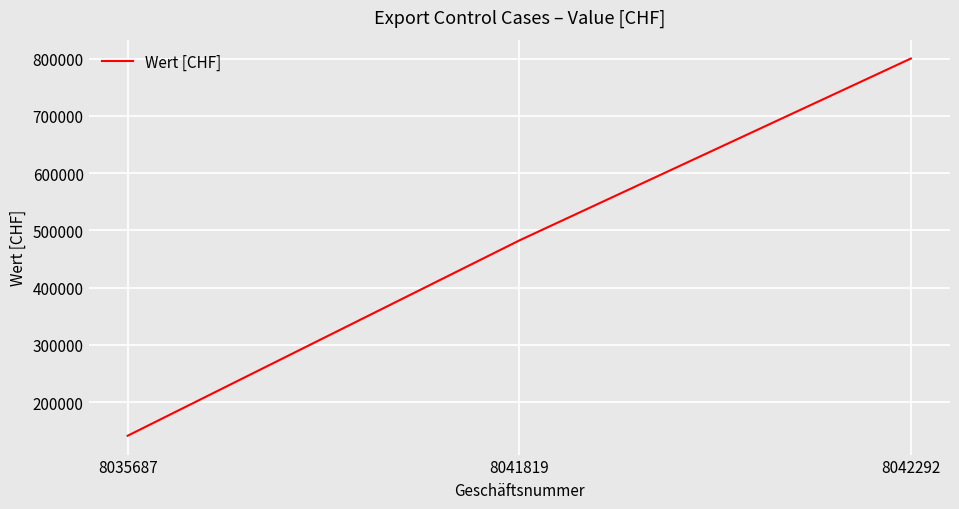

True or false: the data shows 800000 at 8042292.

True